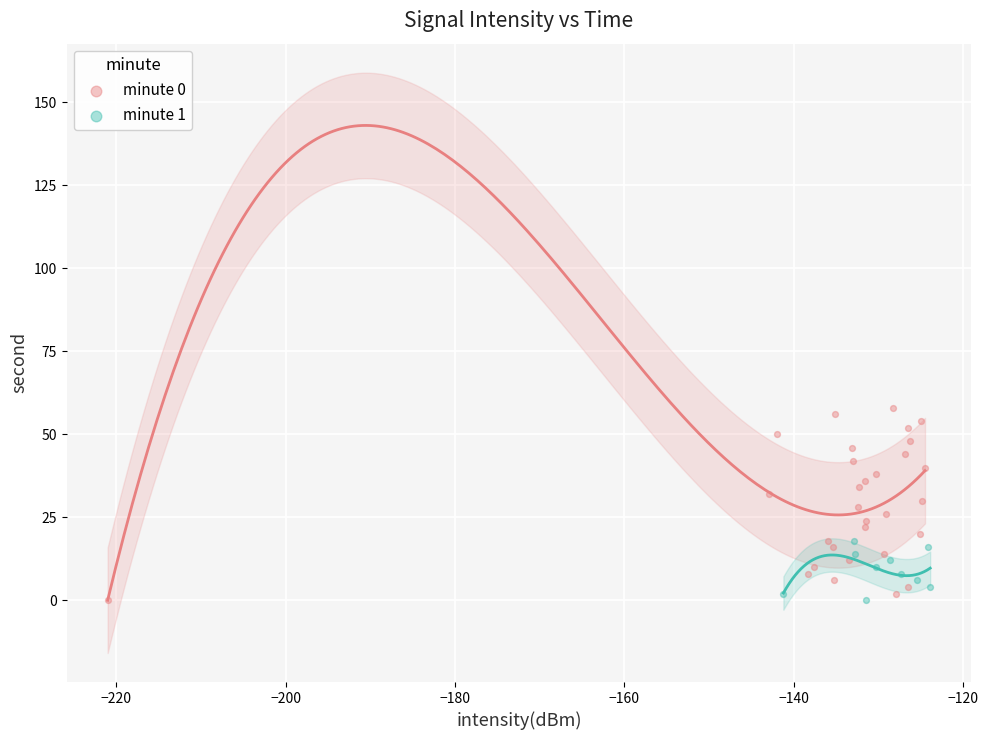

Which series has the widest spread of Y values?

minute 0